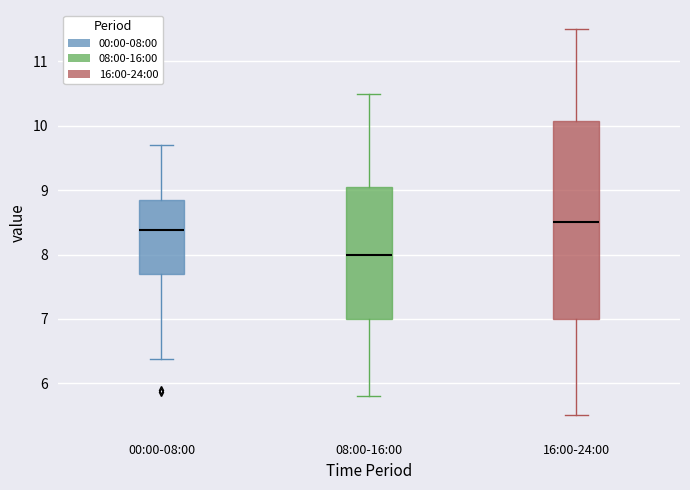

Comparing the boxes themselves (not the whiskers), which one is the tallest?

16:00-24:00